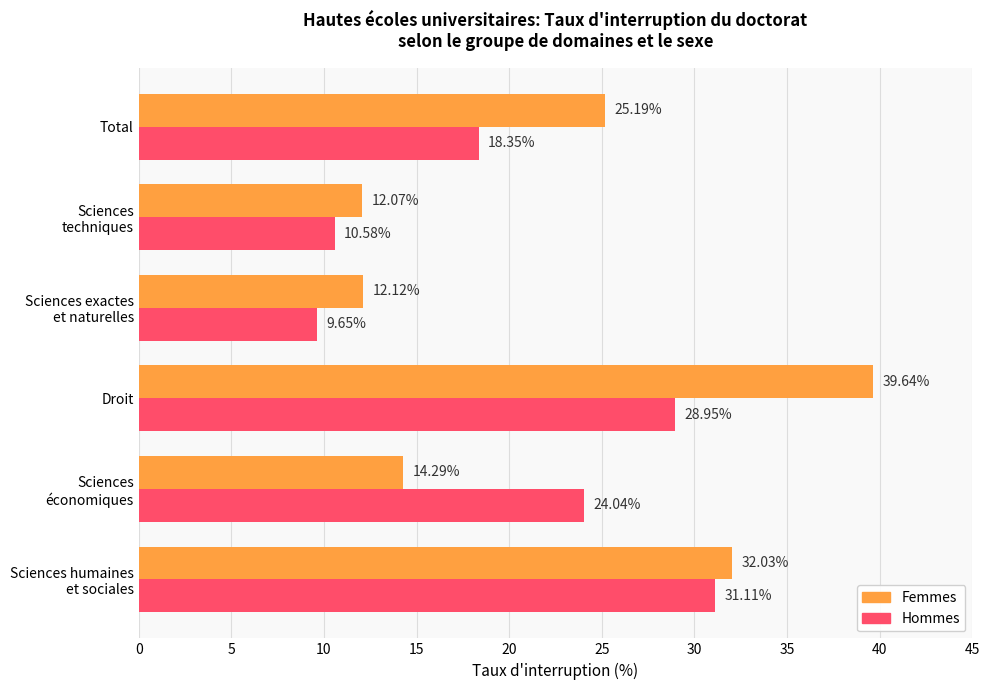

List the labels in order of Hommes value, smallest first.

Sciences exactes
et naturelles, Sciences
techniques, Total, Sciences
économiques, Droit, Sciences humaines
et sociales